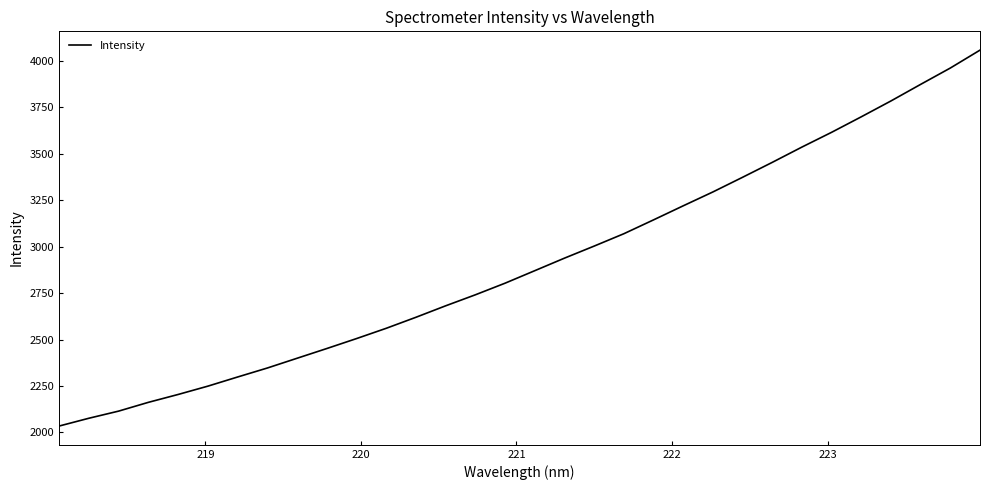

What is the maximum value shown in the chart?

4058.8